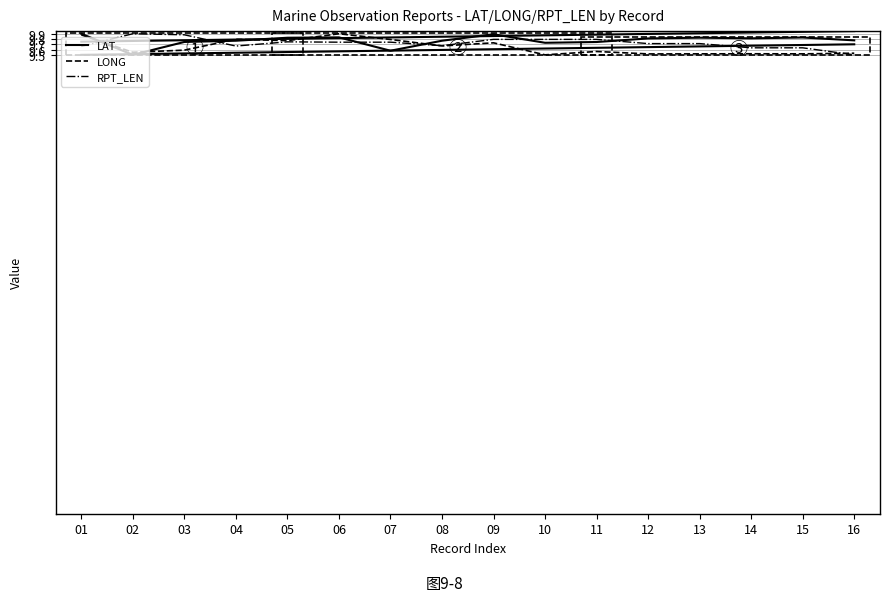

What is the value of the LAT point at the 13th from the left?

9.8